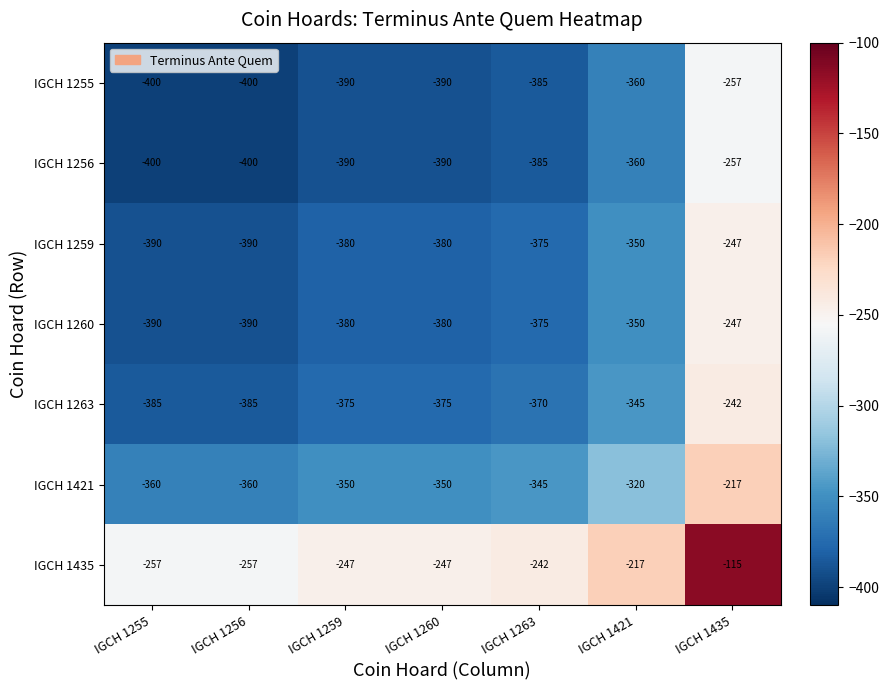

What is the greatest value displayed?

-115